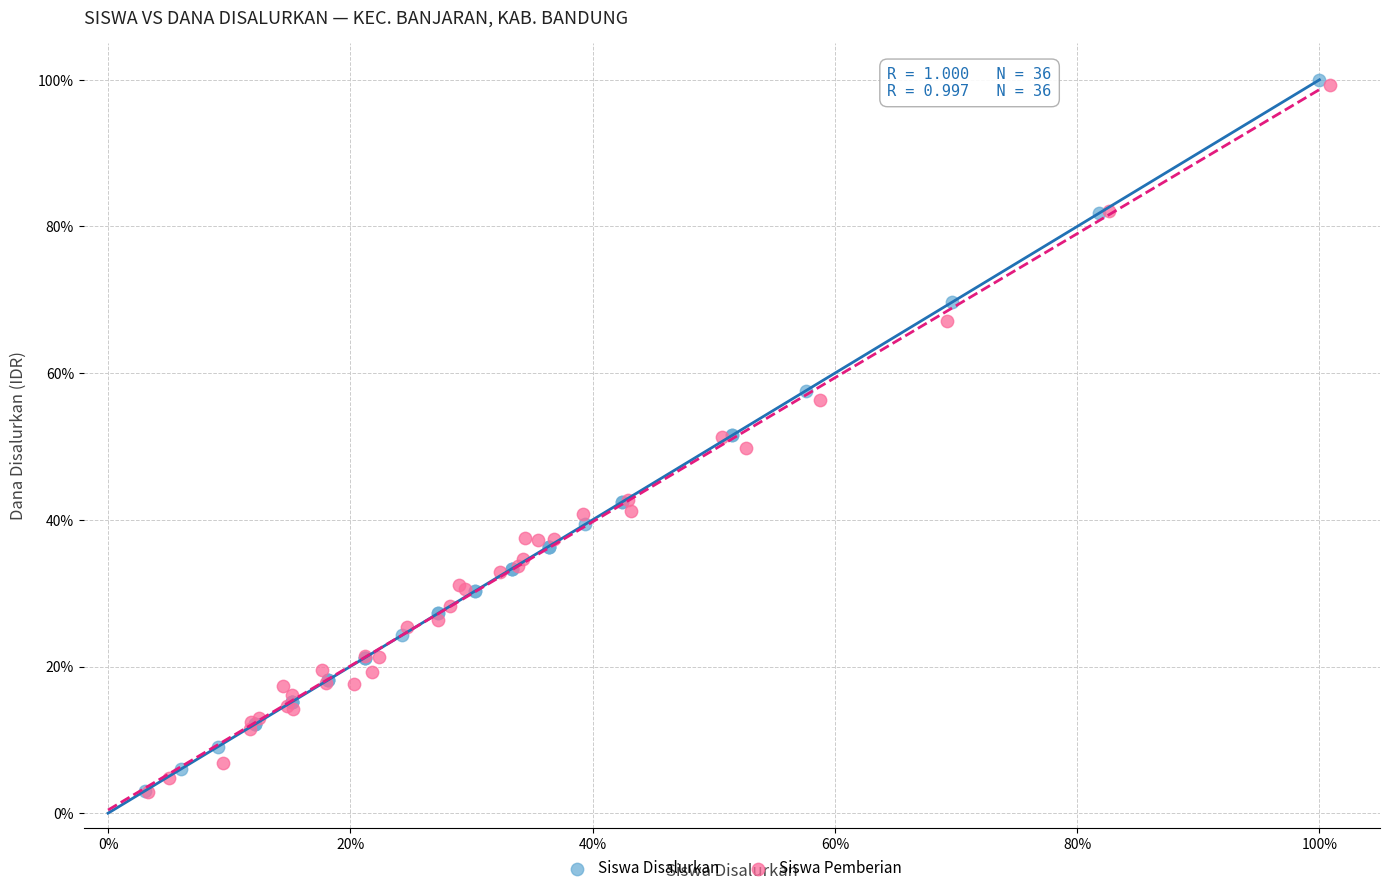

What are all the series names shown in the legend?

Siswa Disalurkan, Siswa Pemberian